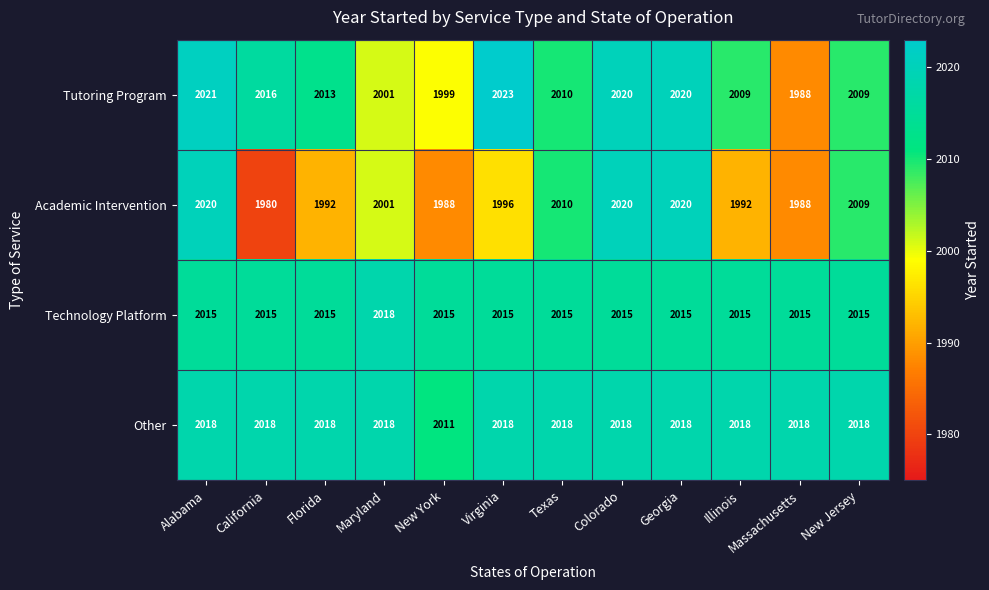

What is the smallest value displayed?

1980